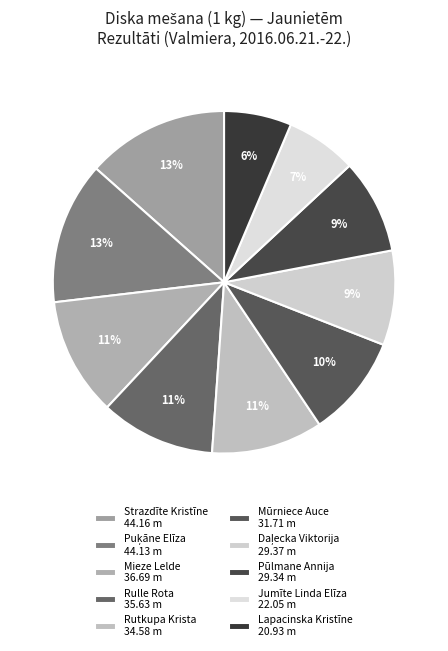

To the nearest percent, what is the difference between the largest and smallest slice percentages?

7%